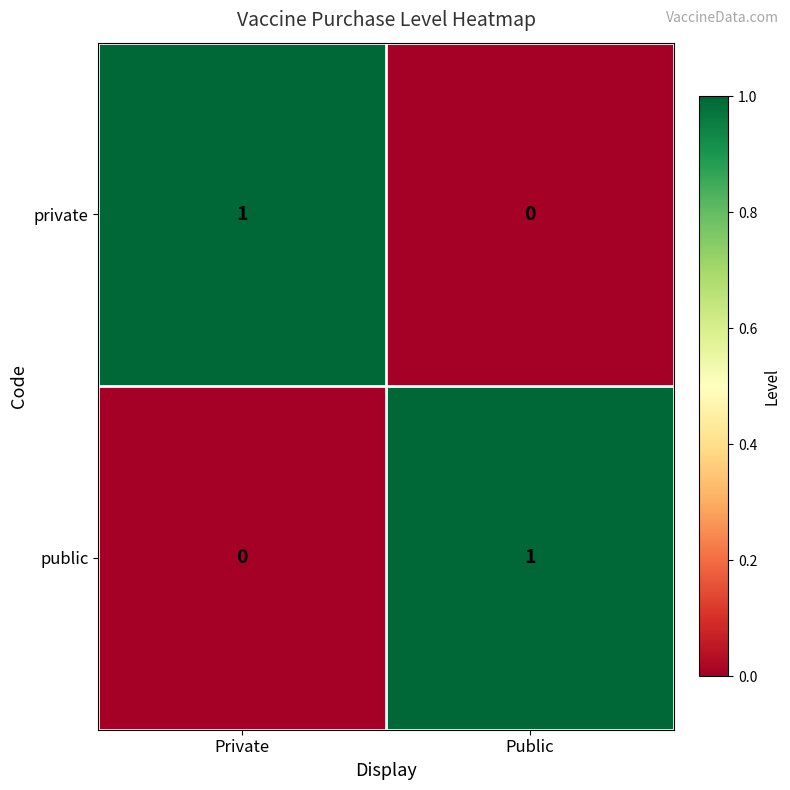

Rank the series at Private from lowest to highest value.

public, private